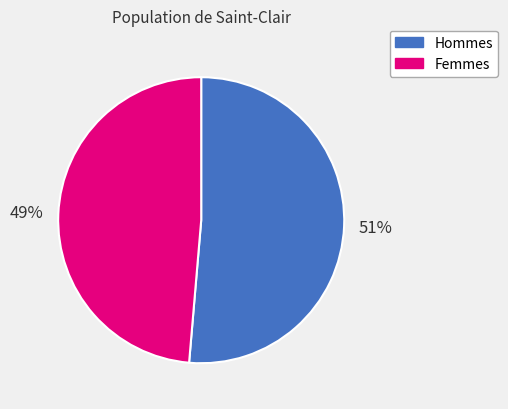

Which has a higher value, Femmes or Hommes?

Hommes